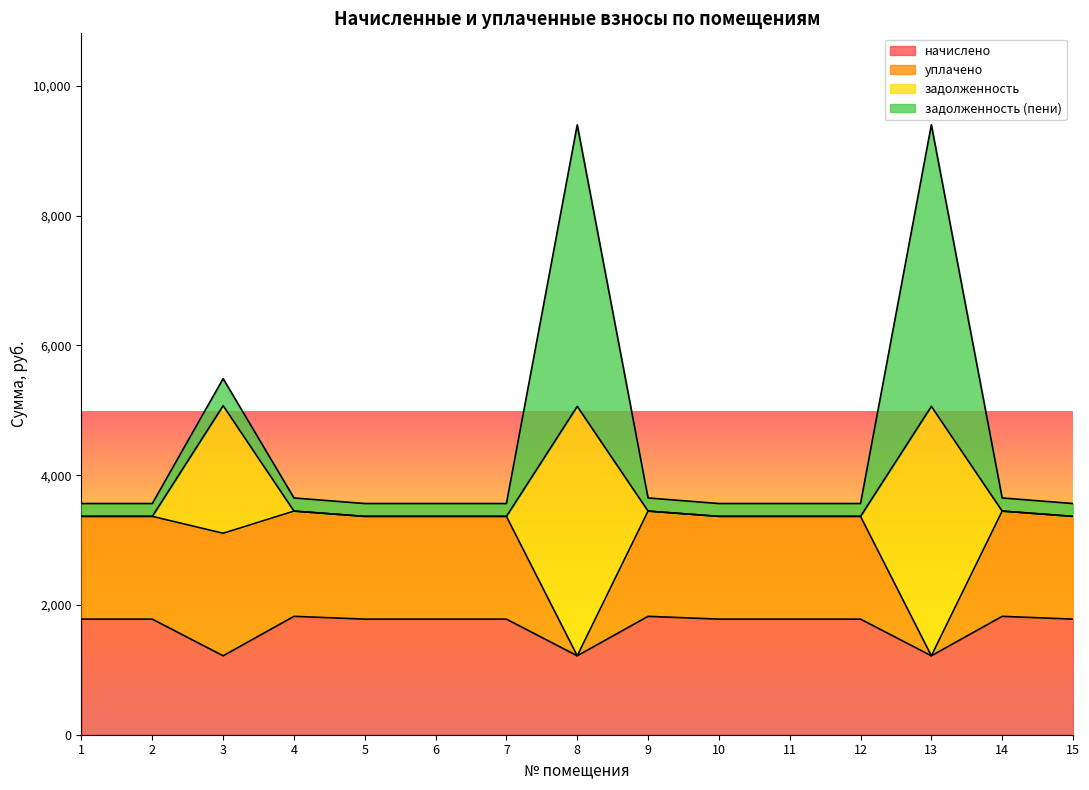

At which category is the sum across all series the highest?

8